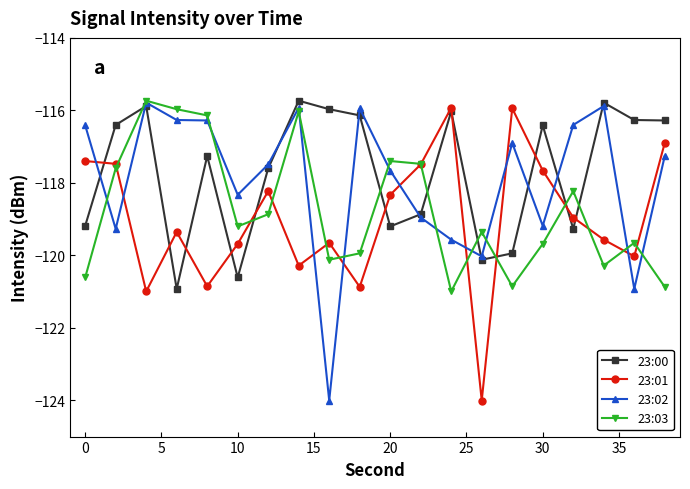

In 23:03, how many points are lower than both neighbors (excluding endpoints)?

5